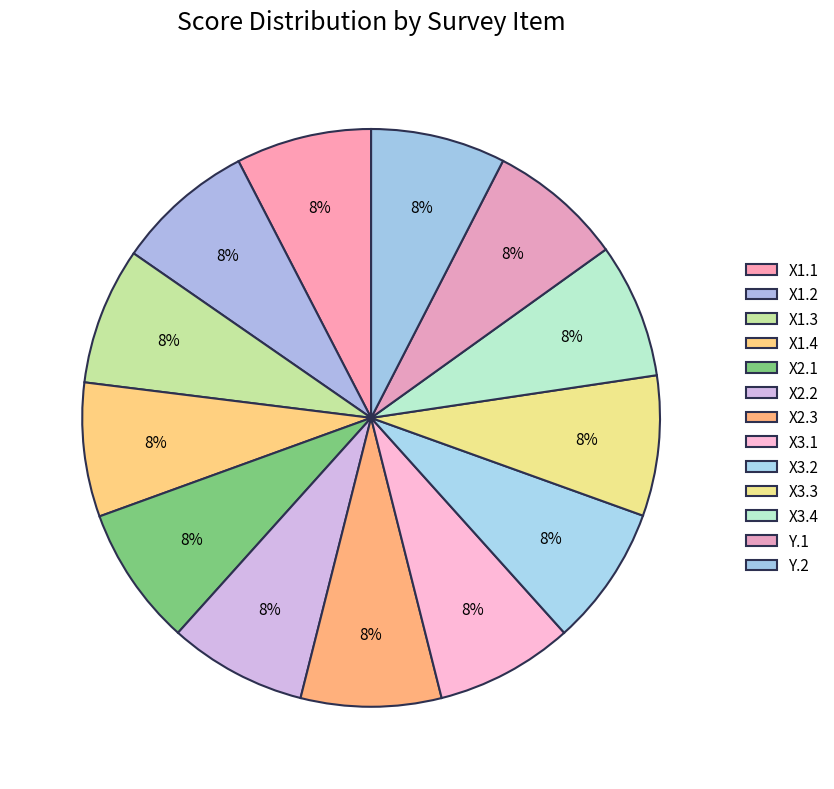

Which category has the biggest portion of the pie?

X1.3